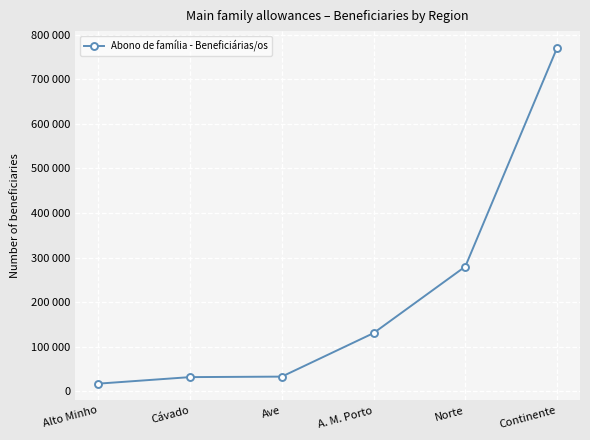

List the labels in order of value, smallest first.

Alto Minho, Cávado, Ave, A. M. Porto, Norte, Continente